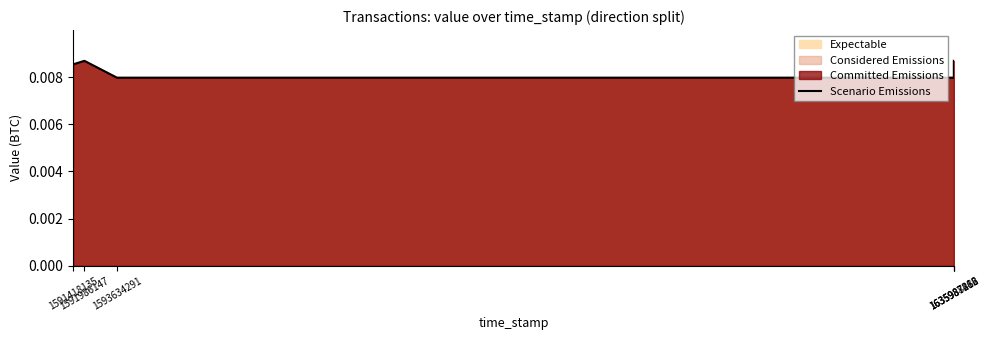

The chart shows a value of 0.0 at 1591986147. True or false?

True